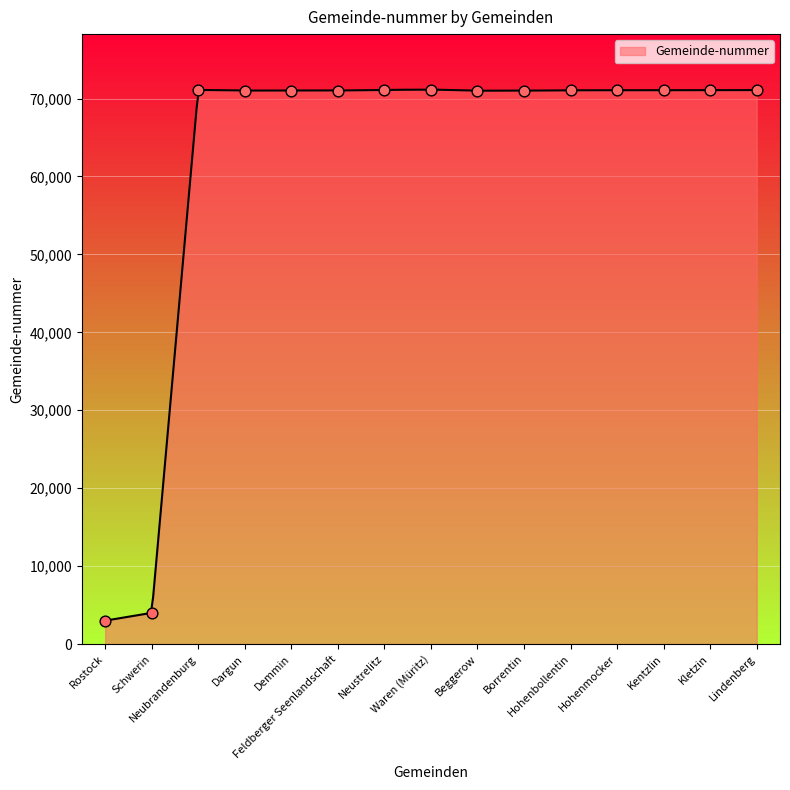

What is the ratio of the value at Feldberger Seenlandschaft to the value at Rostock?

23.7